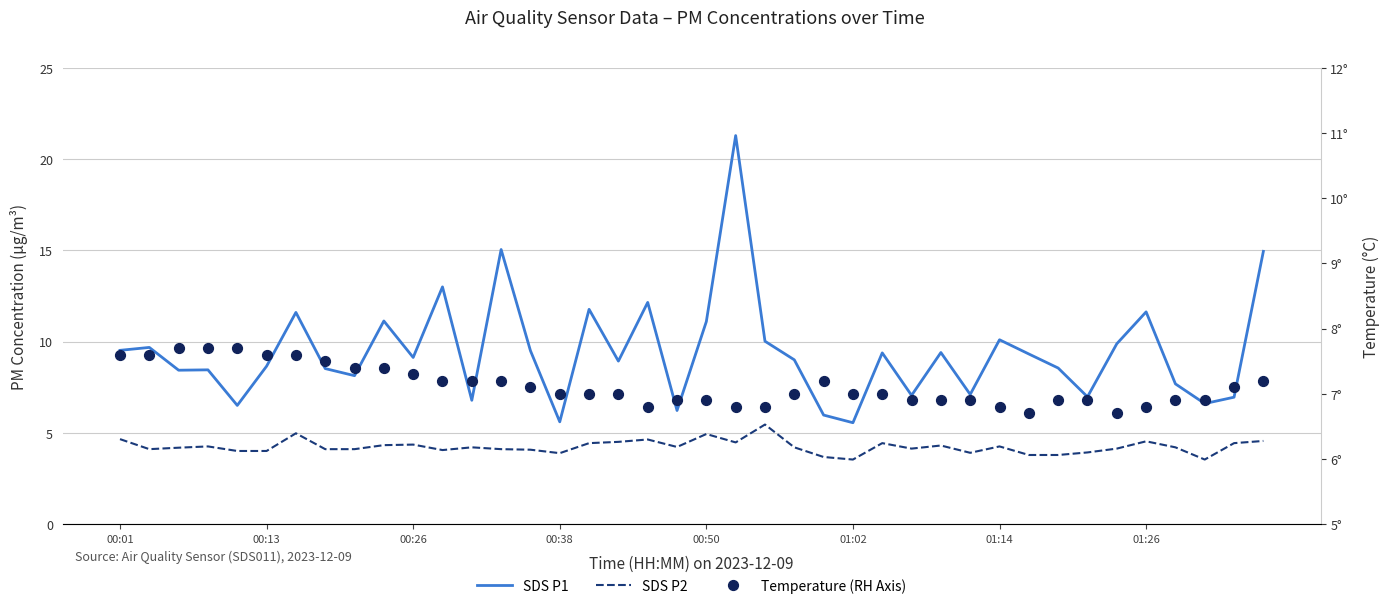

Which series contains the lowest Y value?

SDS P2